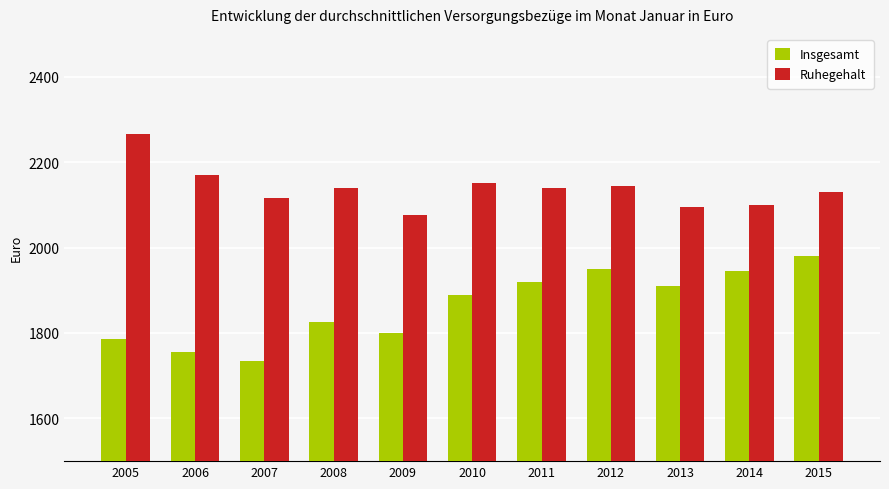

Reading left to right, what are all the values shown in this chart?

Insgesamt: 2005=1785	2006=1755	2007=1735	2008=1825	2009=1800	2010=1890	2011=1920	2012=1950	2013=1910	2014=1945	2015=1980
Ruhegehalt: 2005=2265	2006=2170	2007=2115	2008=2140	2009=2075	2010=2150	2011=2140	2012=2145	2013=2095	2014=2100	2015=2130